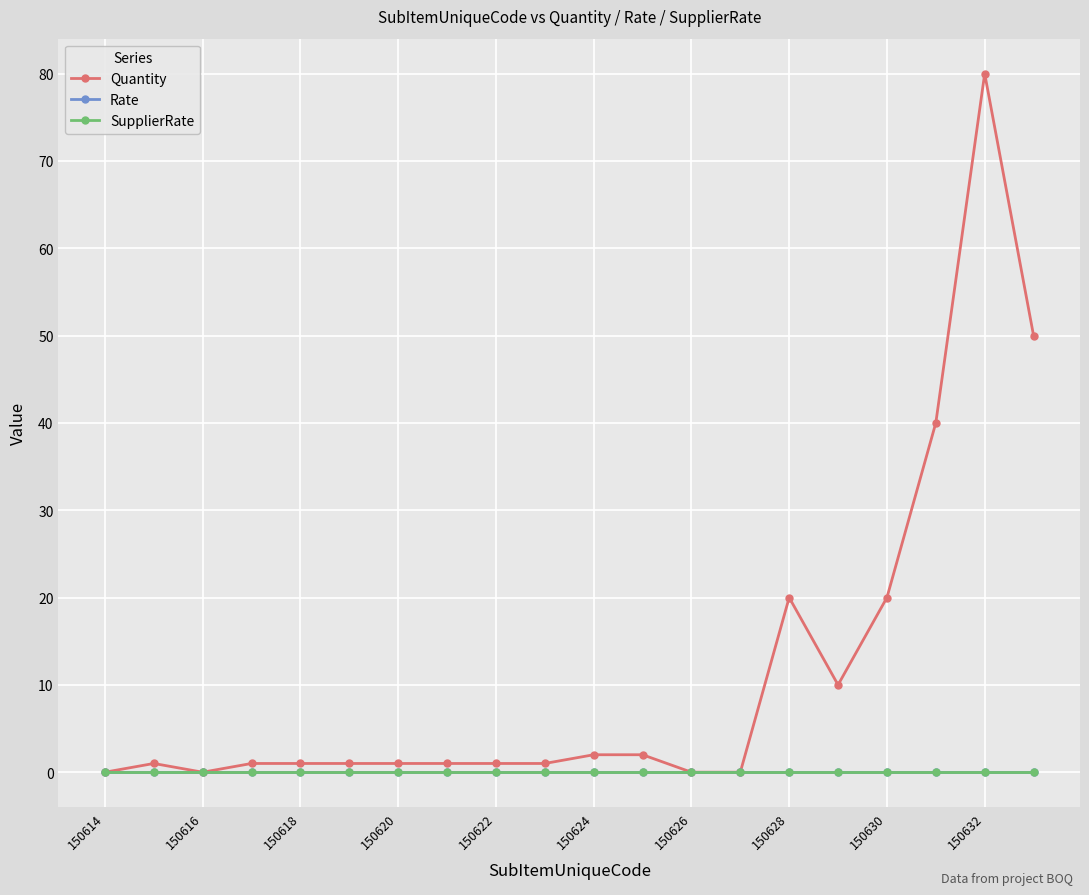

Does the chart have visible grid lines?

Yes